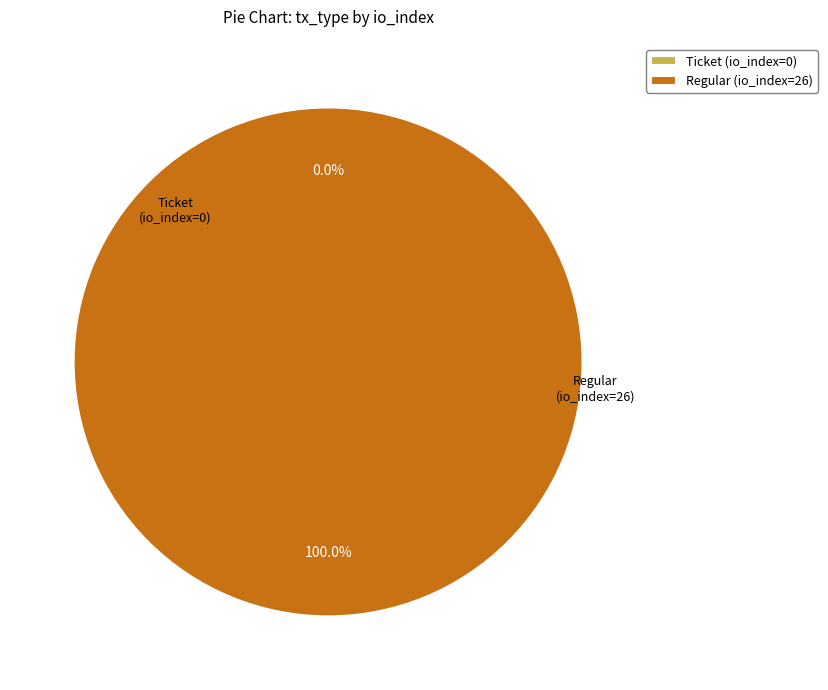

Which slice represents more than half of the pie?

Regular (io_index=26)